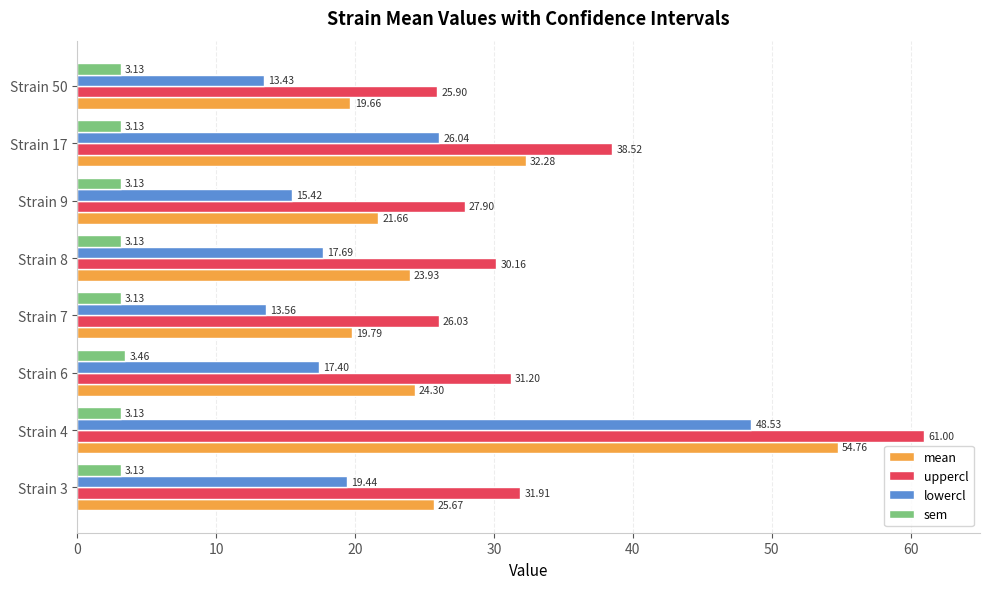

What is the spread (max minus min) of values at Strain 4?

57.9